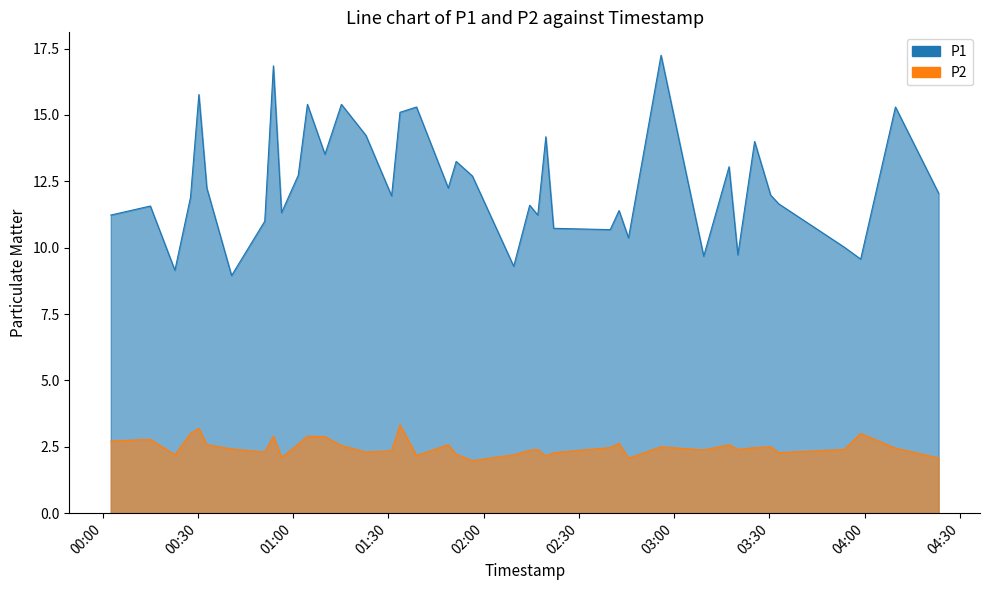

Where does the P1 series first go above 11?

00:00